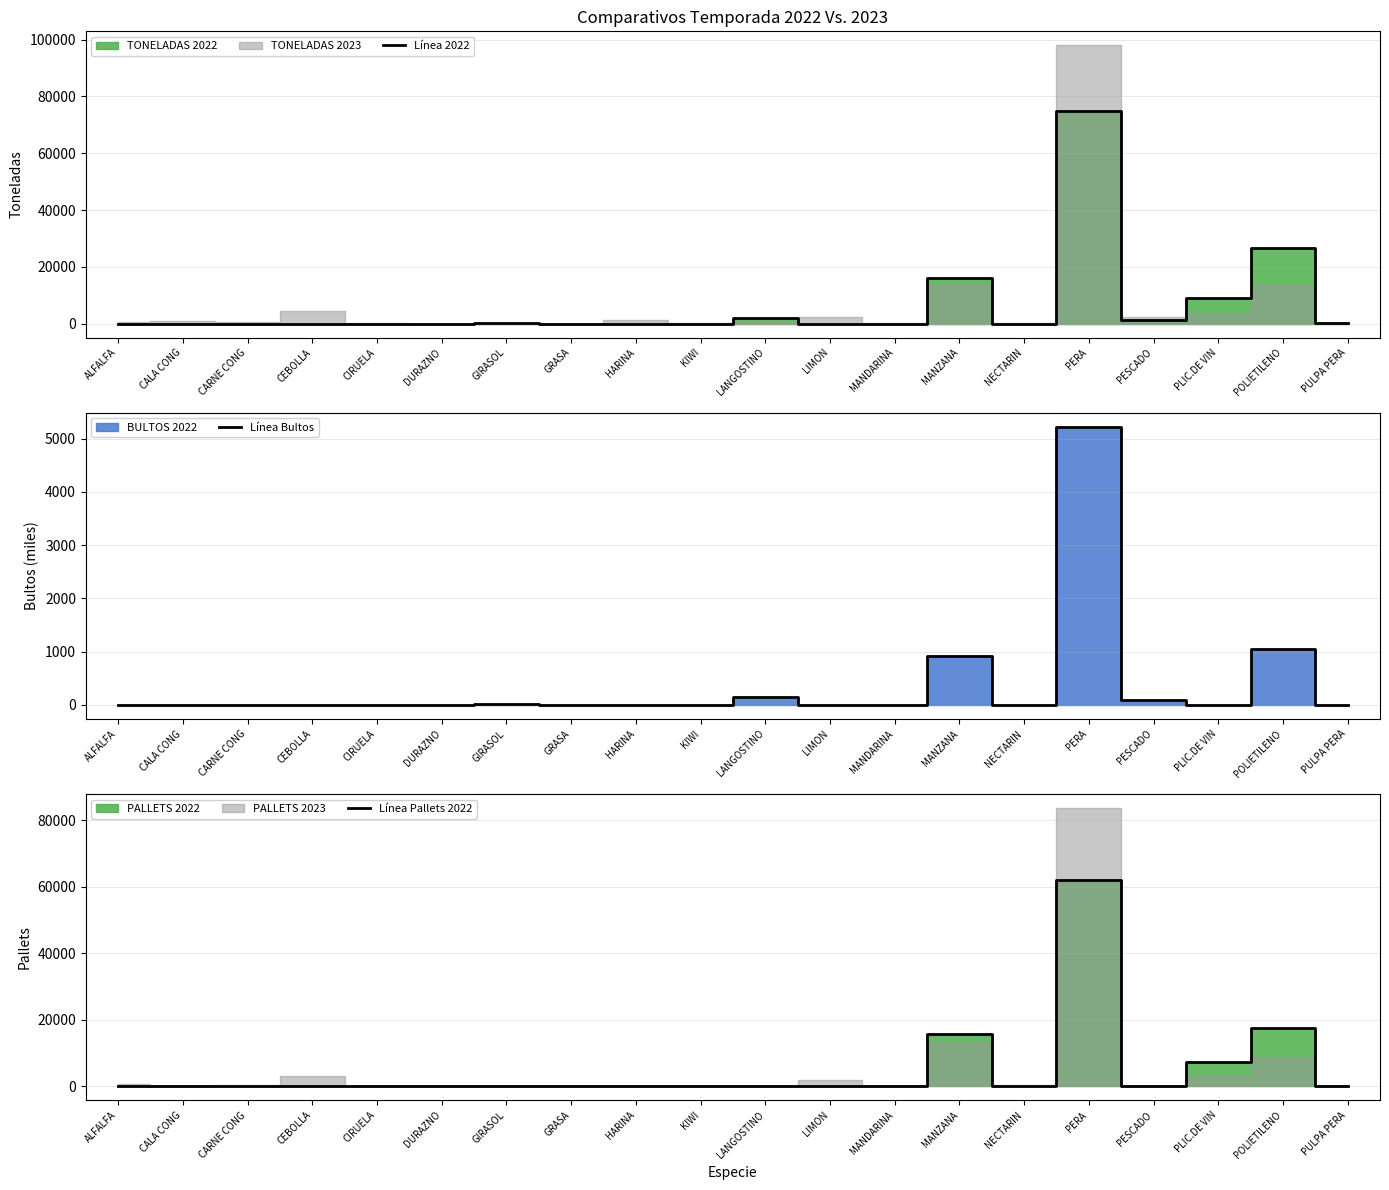

How many categories are shown in the chart?

20